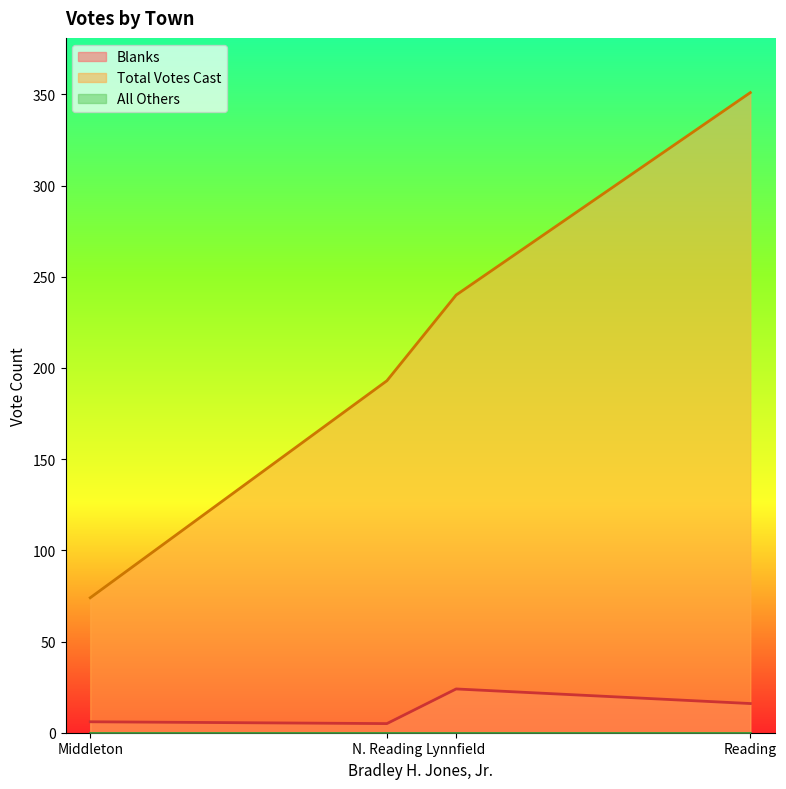

Rank the series at Lynnfield from highest to lowest value.

Total Votes Cast, Blanks, All Others